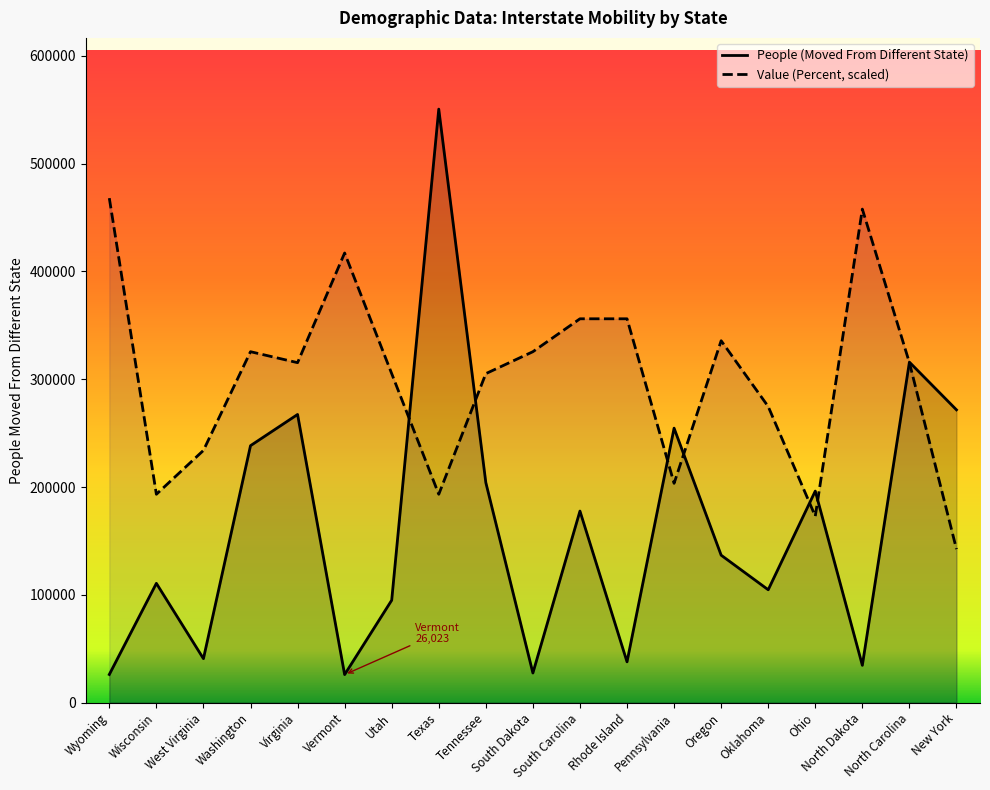

At how many categories does at least one series exceed 539013?

1